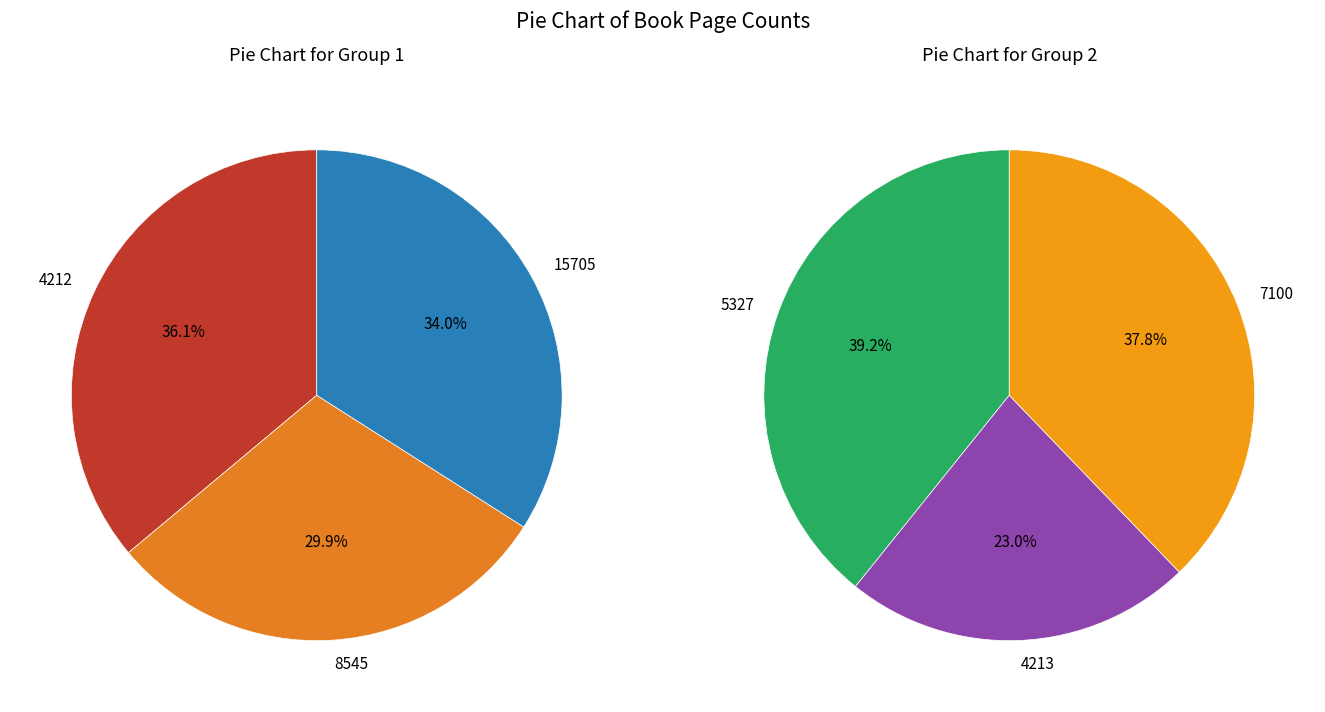

Is it true that 8545 is 3% of the pie?

False